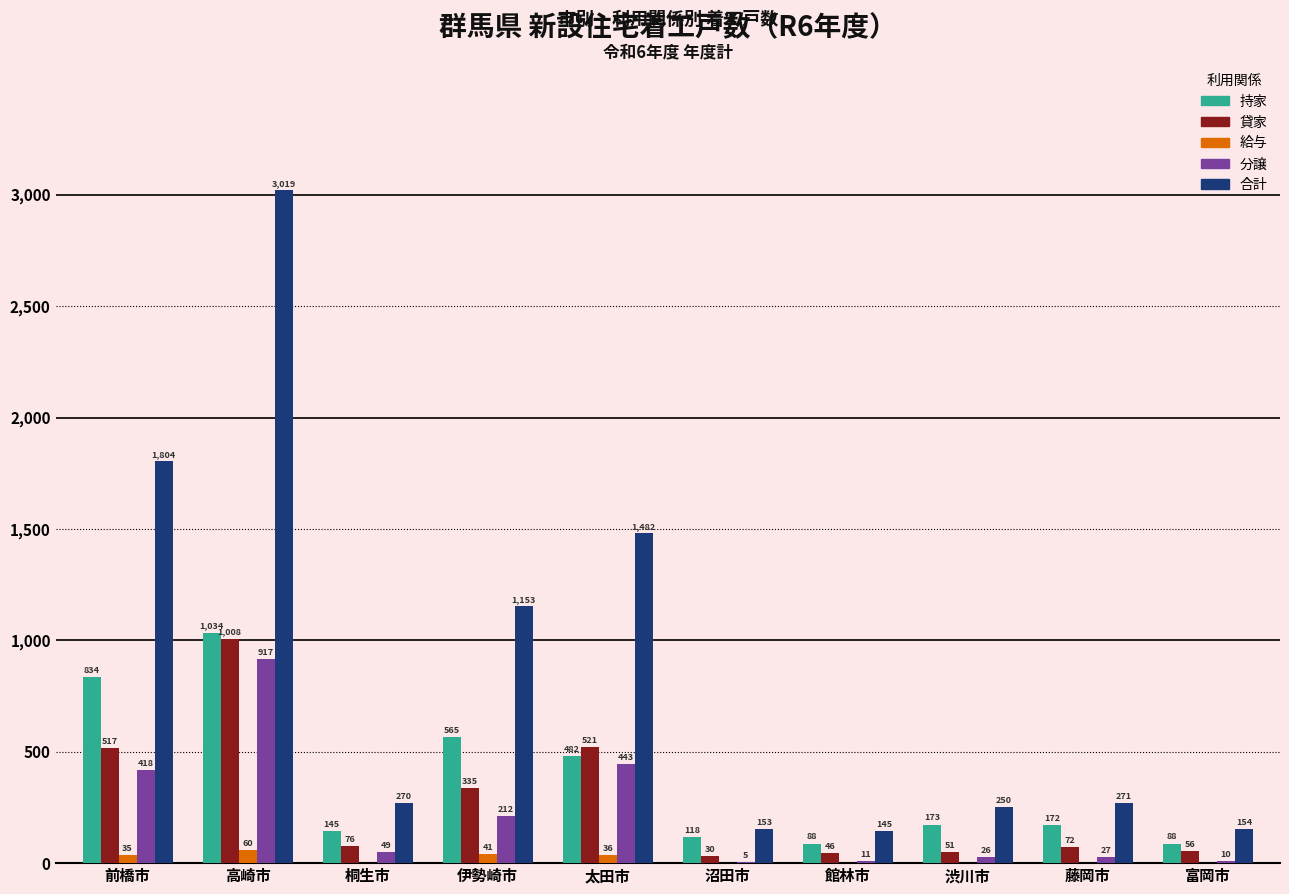

Is the value of 貸家 at 前橋市 greater than the value of 分譲 at 沼田市?

Yes